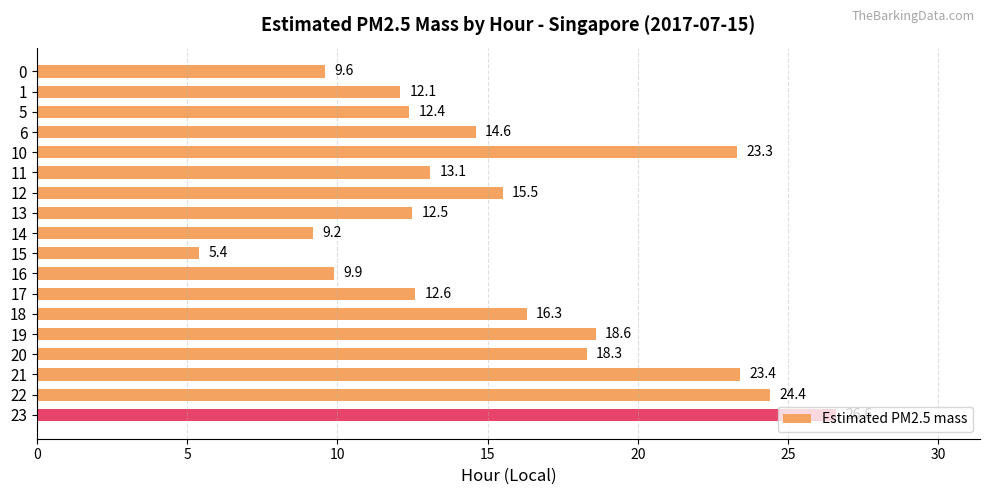

What is the value of the 5th bar from the top?

23.3